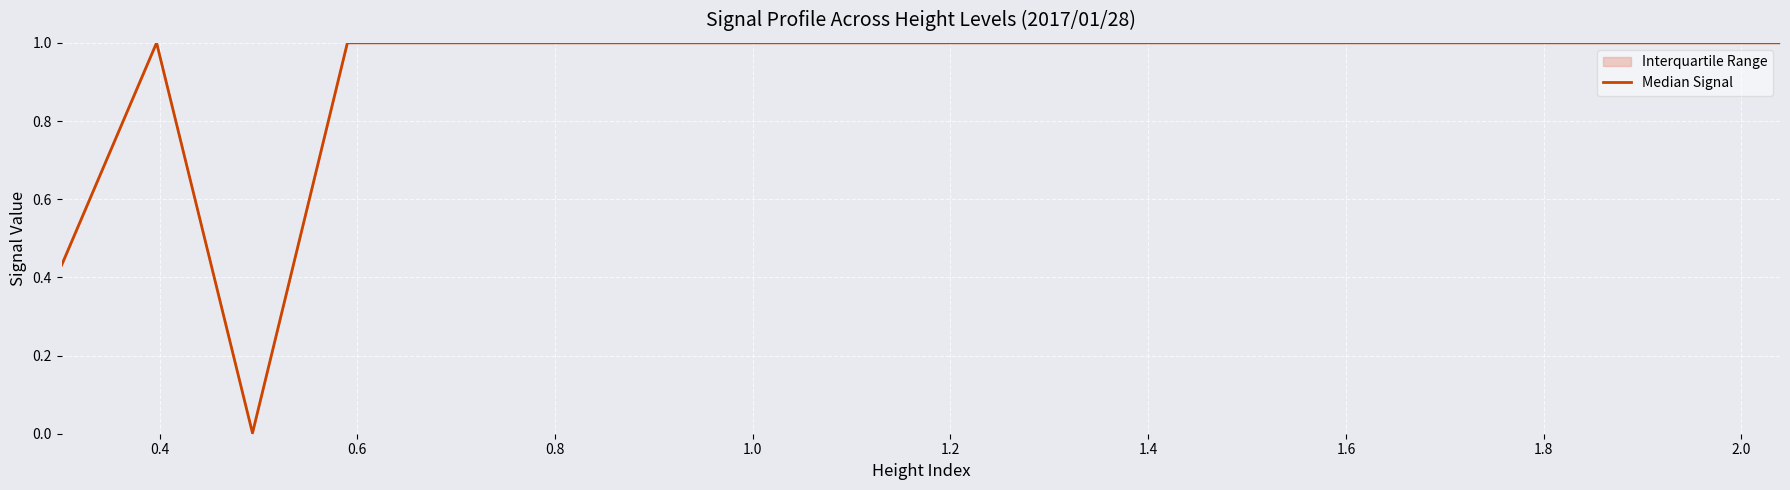

True or false: the data has more than 0 interior local peaks.

True